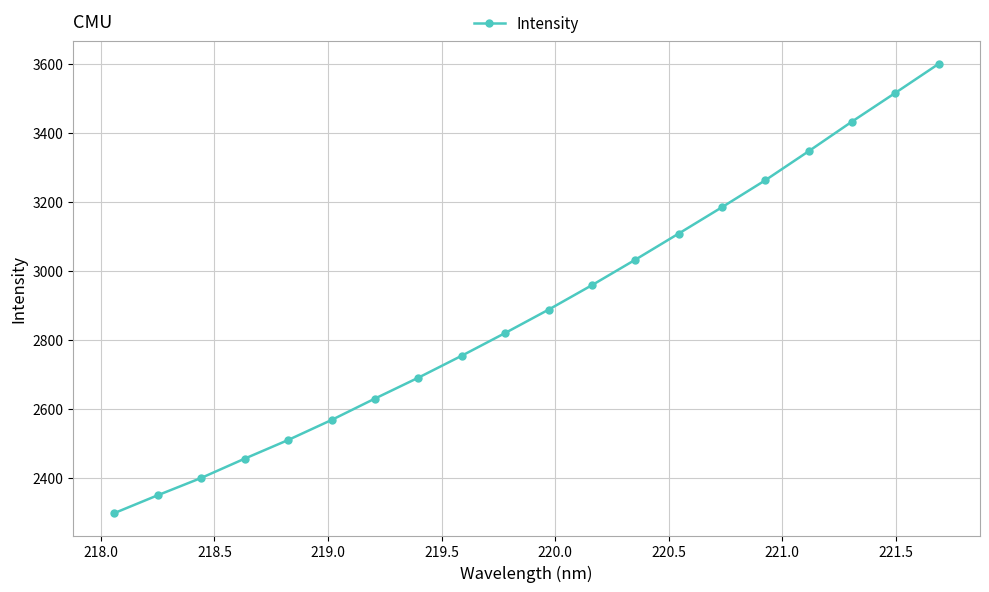

What is the difference between the maximum and minimum values?

1303.5